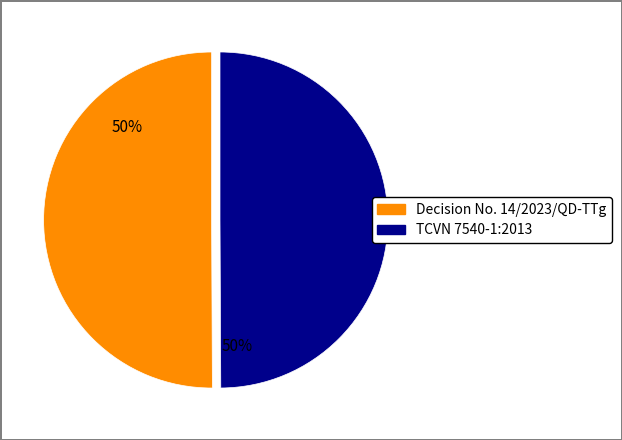

What is the ratio of the value at Decision No. 14/2023/QD-TTg to the value at TCVN 7540-1:2013?

1.0